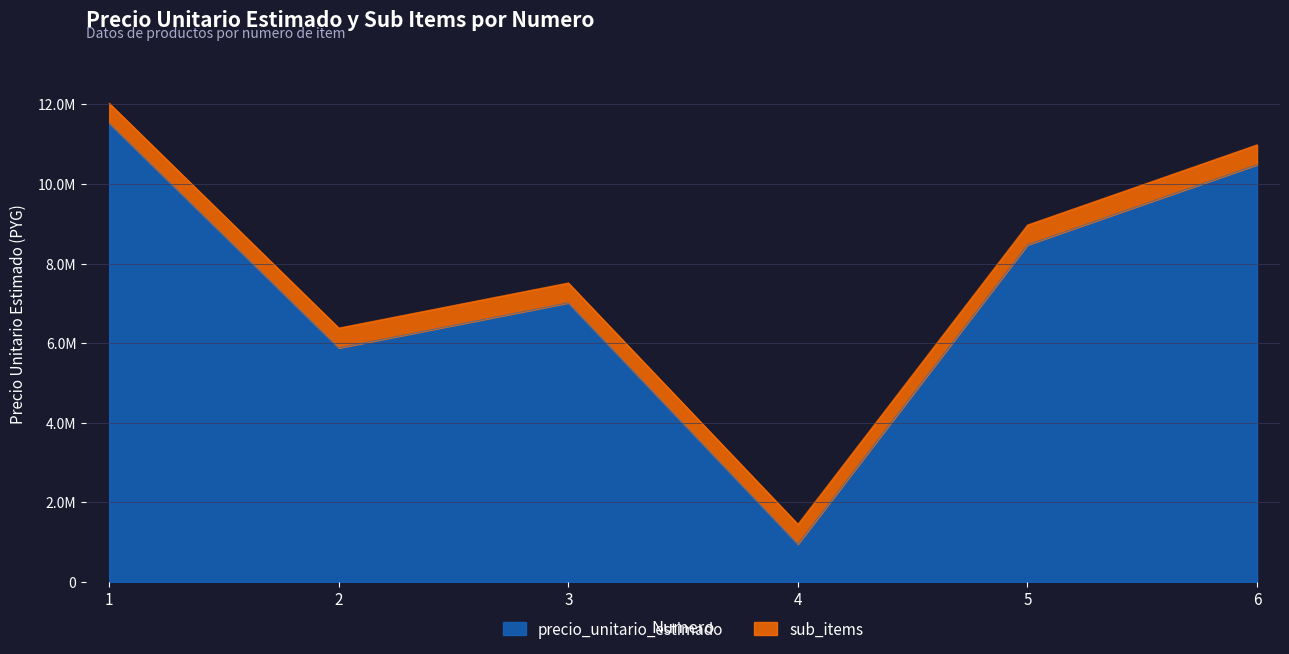

List the labels in order of value, smallest first.

4, 2, 3, 5, 6, 1